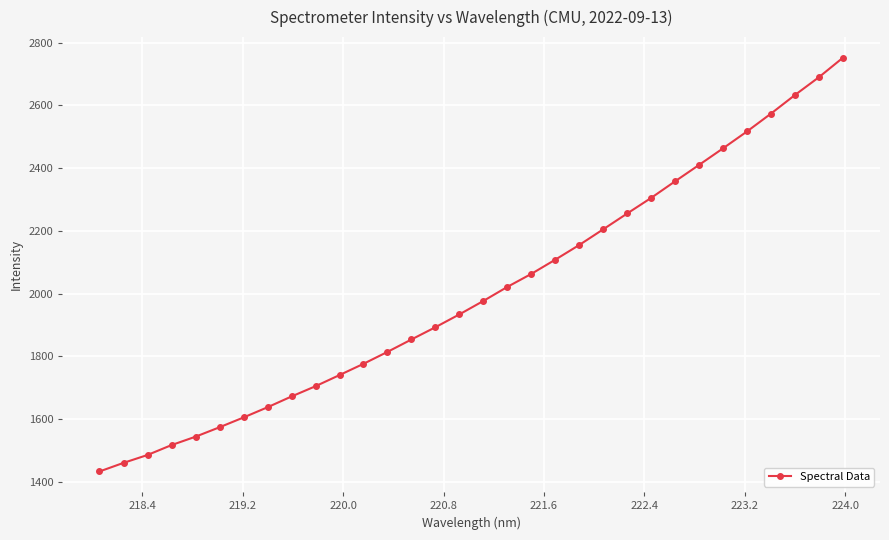

What is the difference between the maximum and minimum values?

1318.6